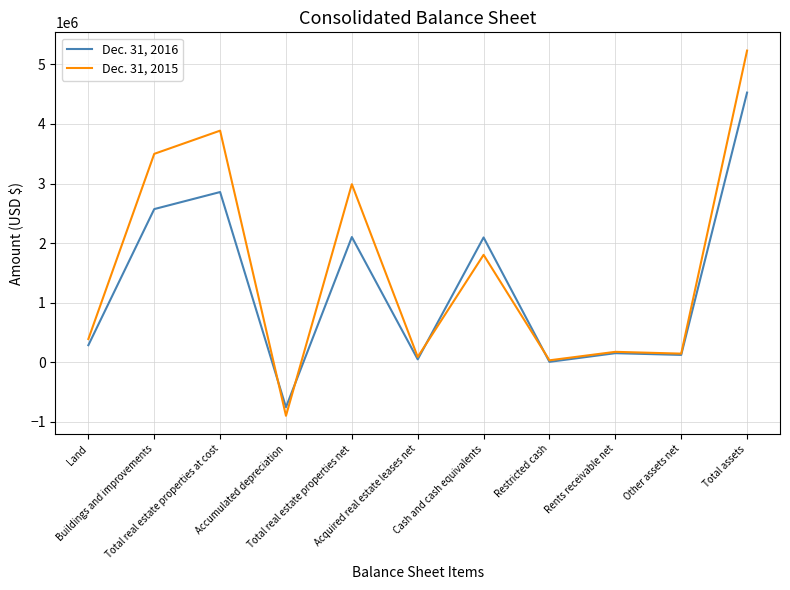

What is the lowest value of the Dec. 31, 2016 series?

-755255